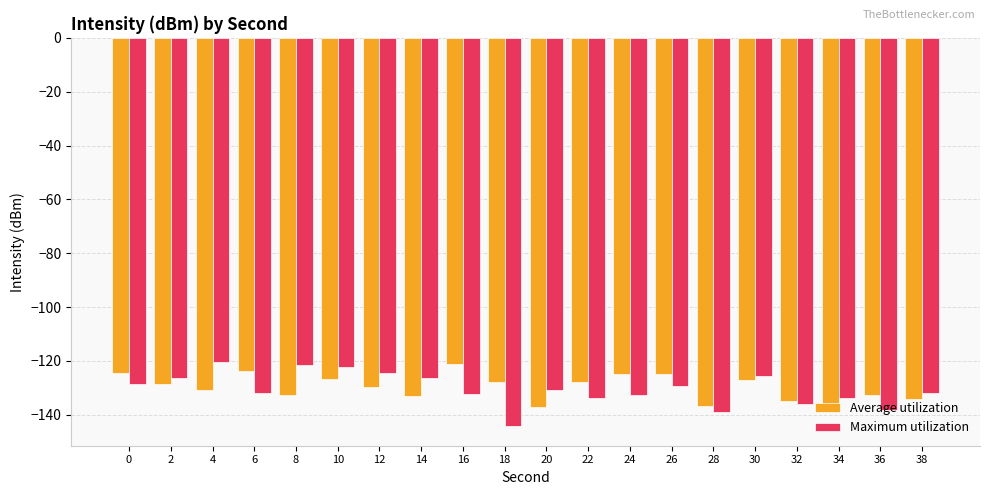

At 18, list the series in order from smallest to largest.

Maximum utilization, Average utilization